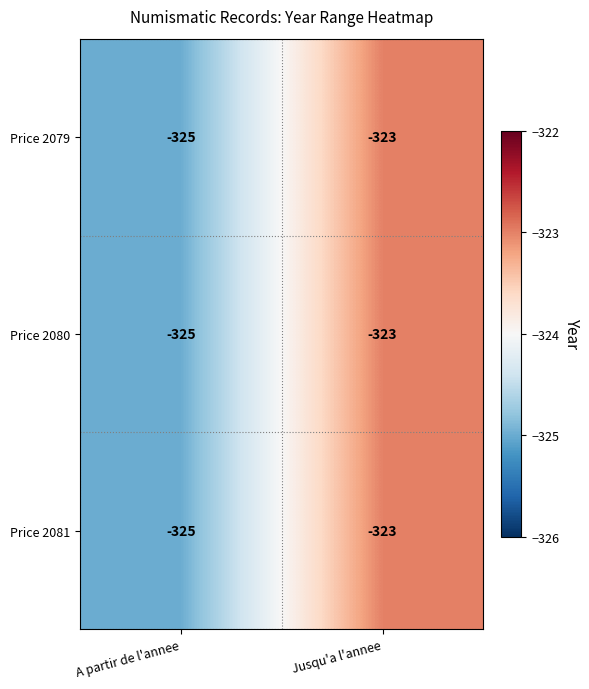

The value of Price 2081 at A partir de l'annee is -325. True or false?

True